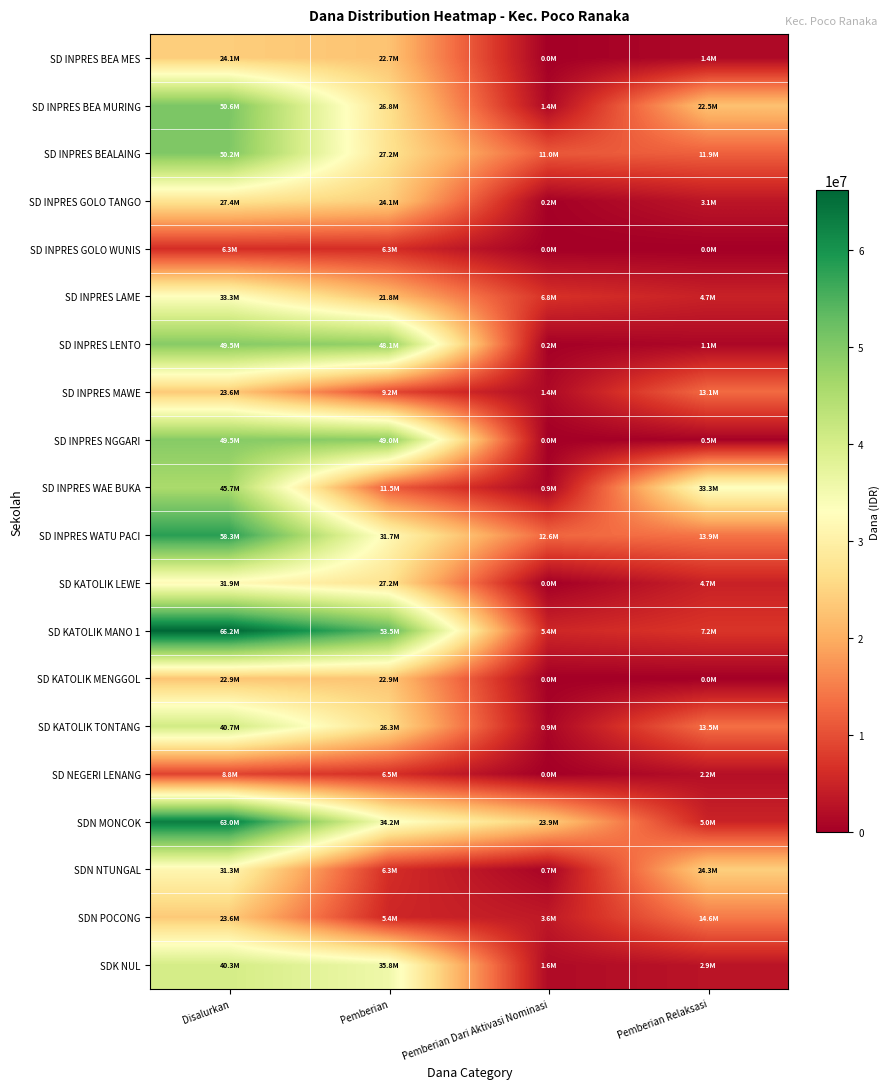

At which category is the sum across all series the highest?

Disalurkan